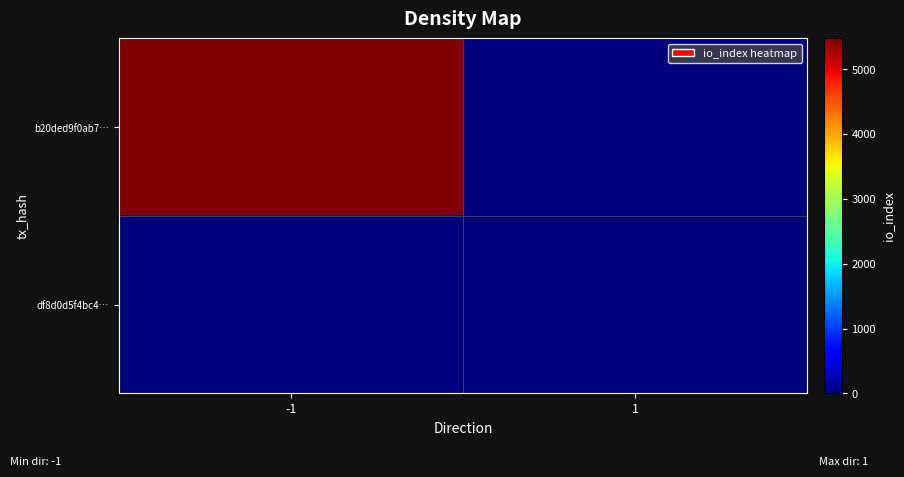

Which series has the widest spread of values?

b20ded9f0ab7…